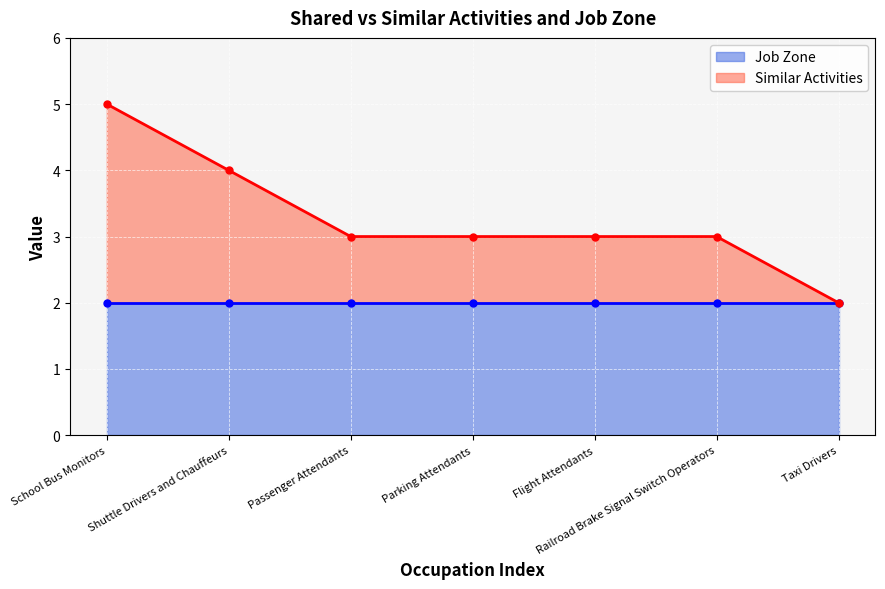

True or false: the data shows 5 at Flight Attendants.

False